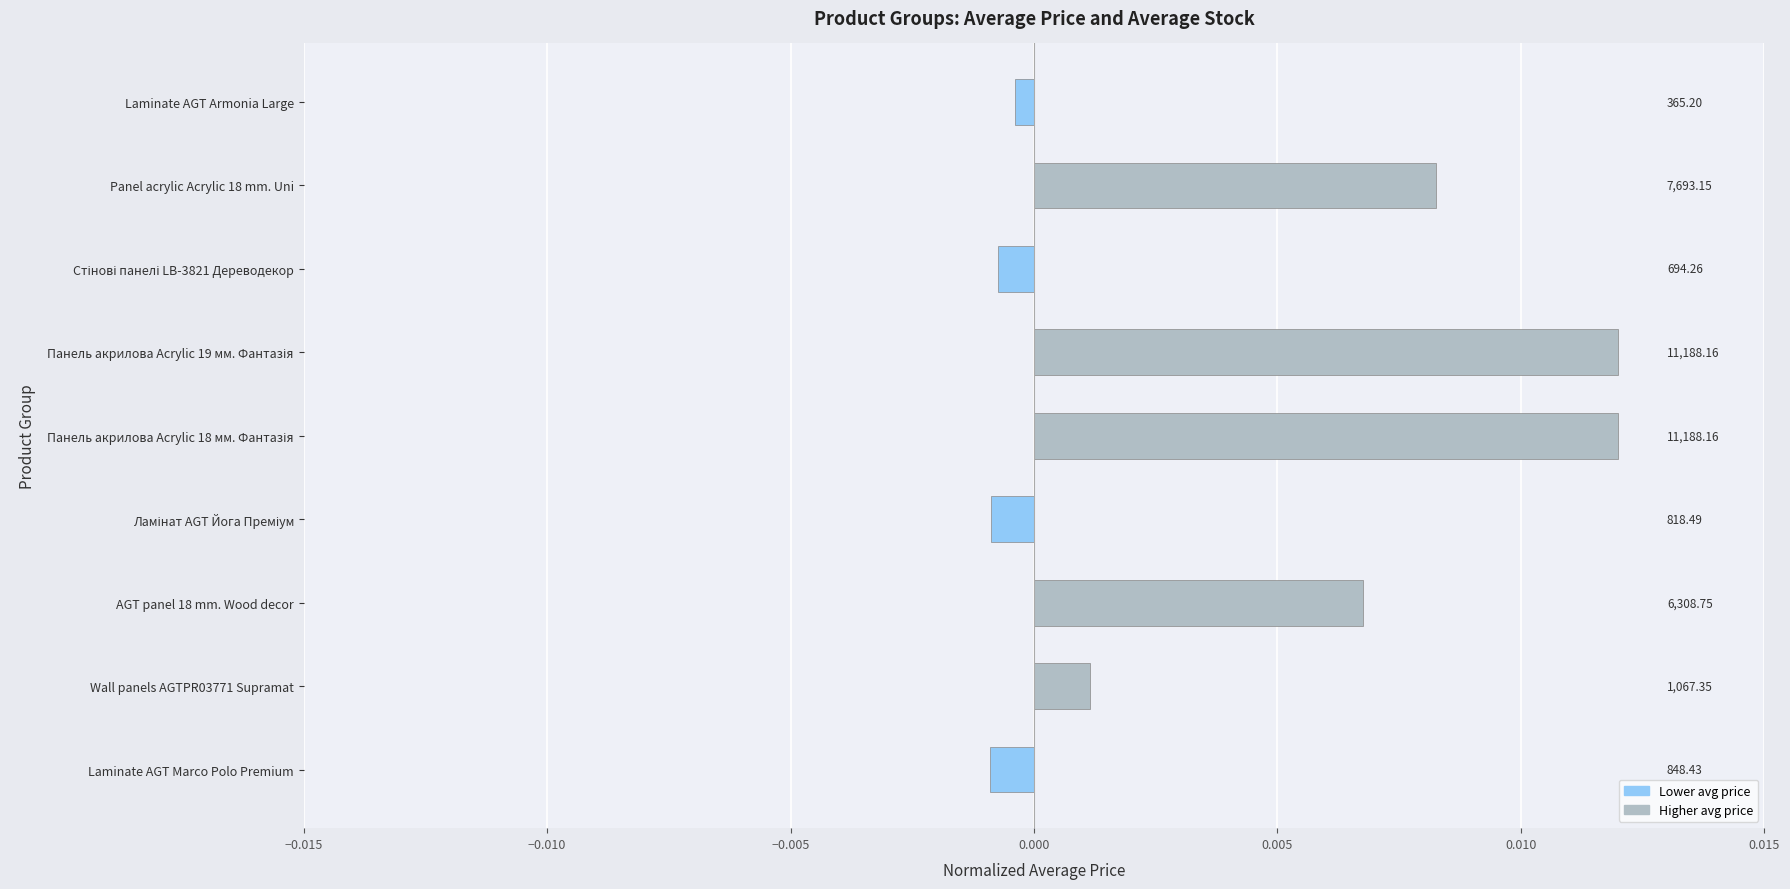

How many values are above zero?

5